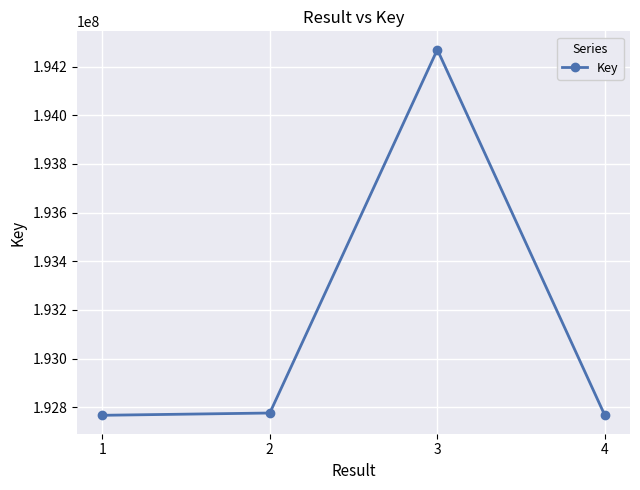

How many data points are less than 192775991?

2